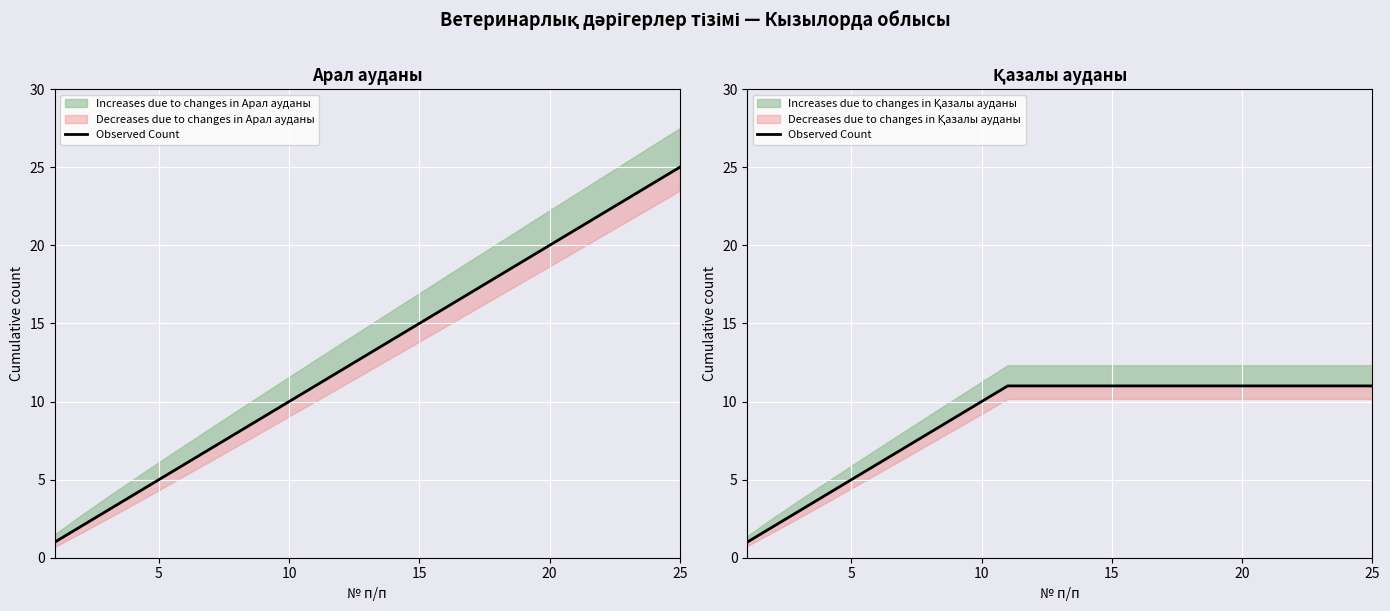

Reading right to left, transcribe all the data shown in this chart.

11	11	11	11	11	11	11	11	11	11	11	11	11	11	11	10	9	8	7	6	5	4	3	2	1